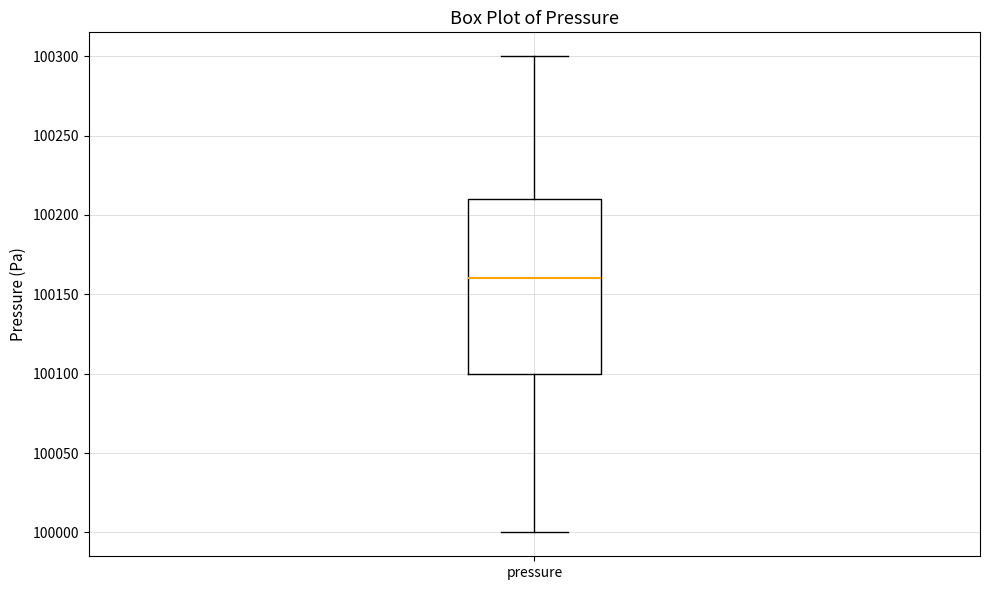

Where is the upper edge of the box for pressure on the y-axis? The values are not printed on the chart, so give them approximately, as read against the axis.

100210